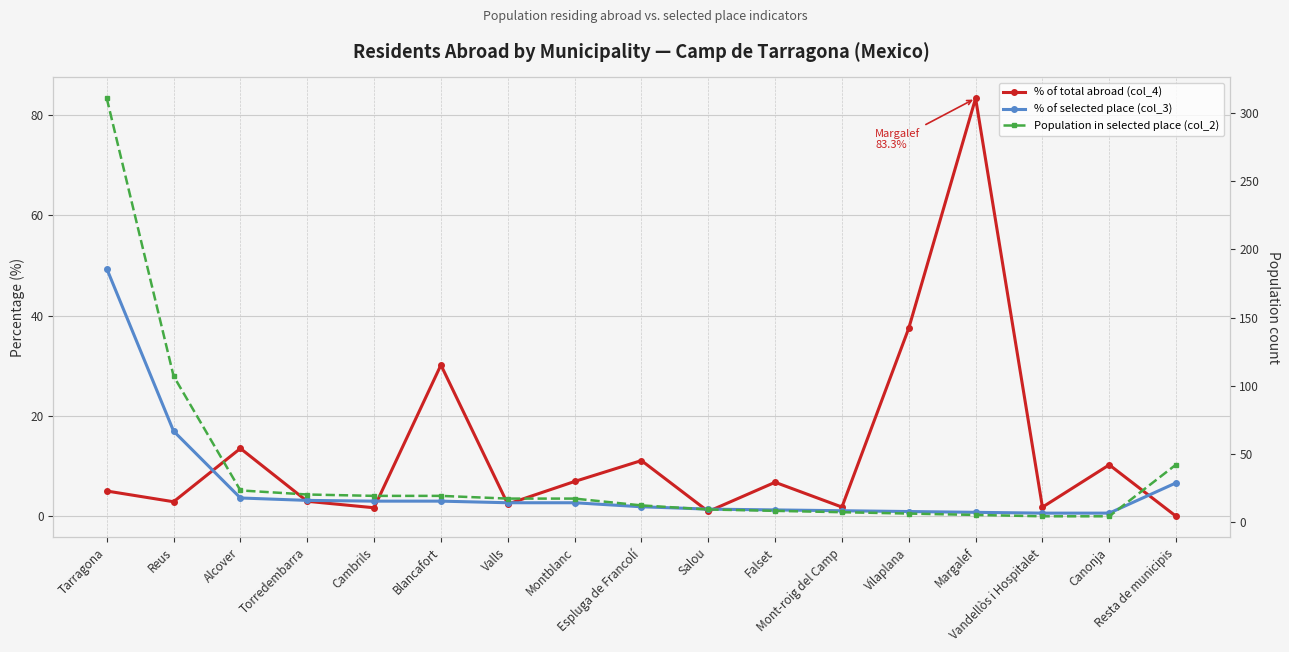

How many values in the % of total abroad (col_4) series are below 5?

8